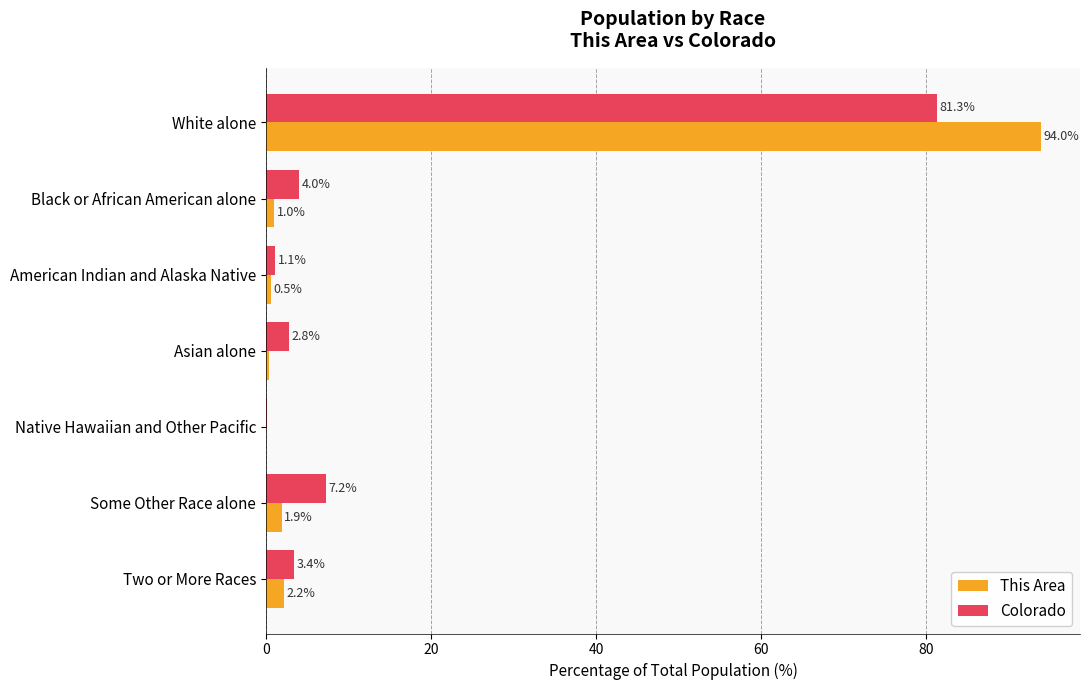

What is the total value across all series at Black or African American alone?

5.0